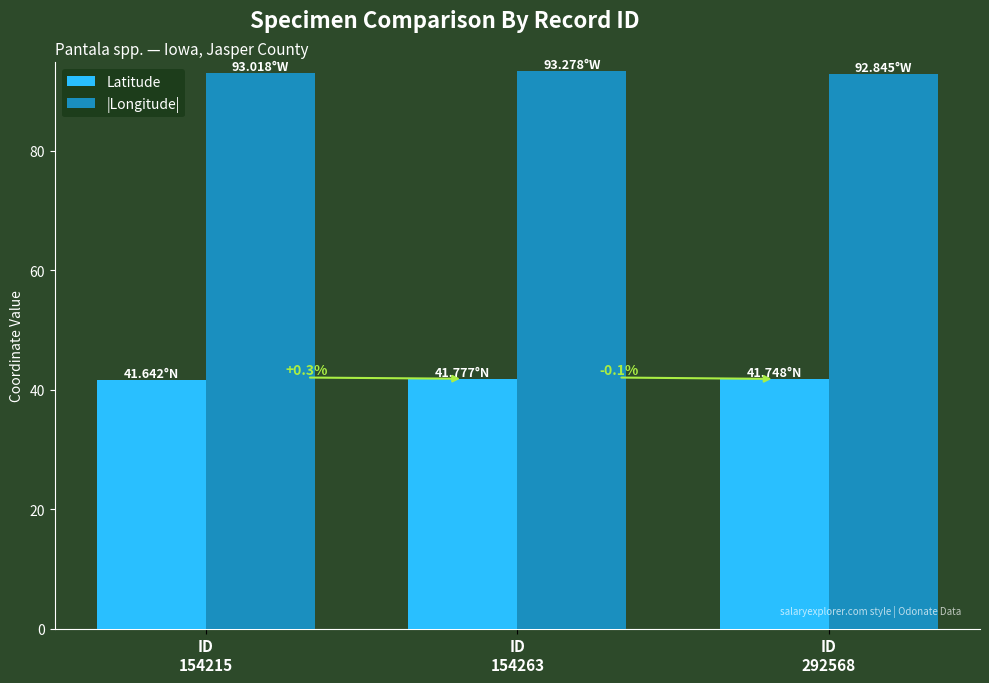

What is the highest value of the Latitude series?

41.8